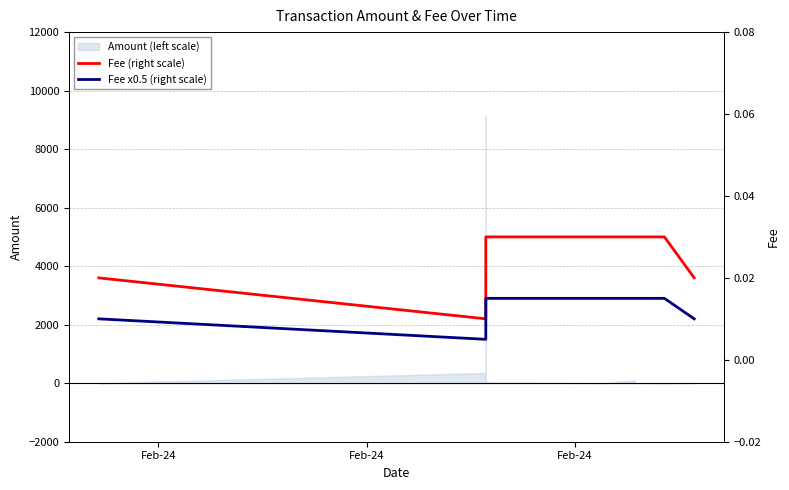

Which series changed the most between Feb-24 and 6?

Fee (right scale)